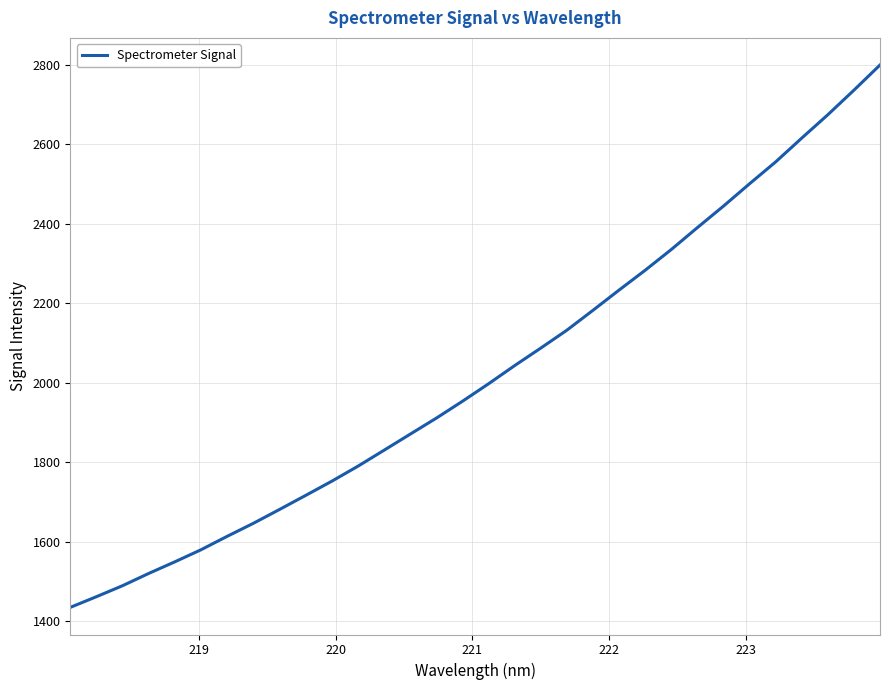

Is this an area chart (filled region under the line)?

No